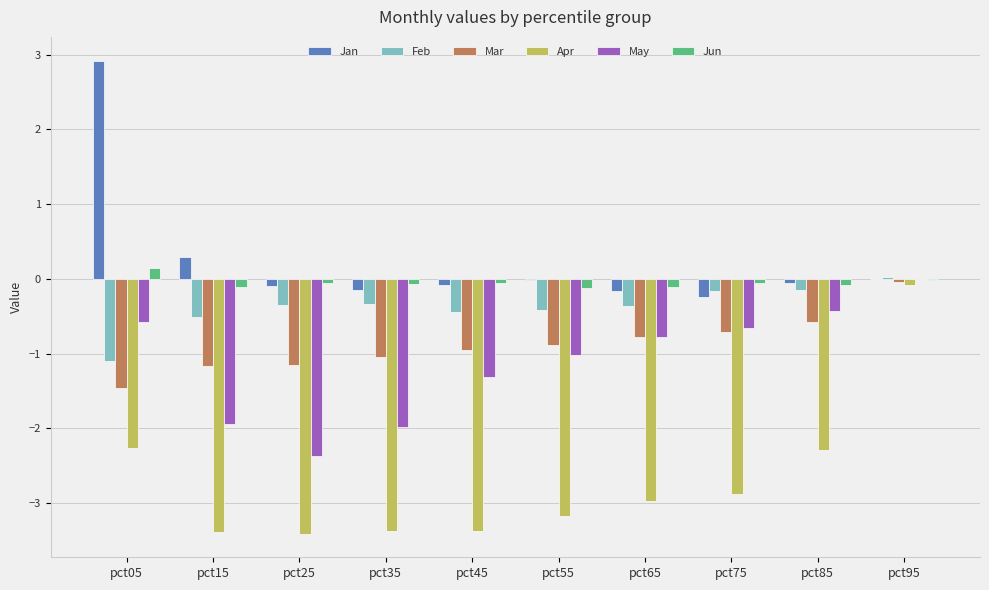

What is the sum of all Jun values?

-0.5